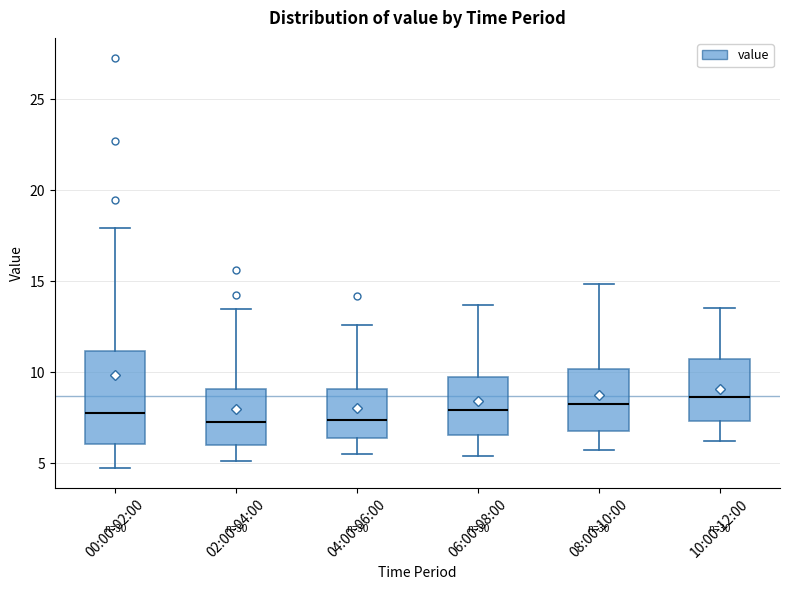

Which box is the tallest, from its lower edge to its upper edge?

00:00-02:00